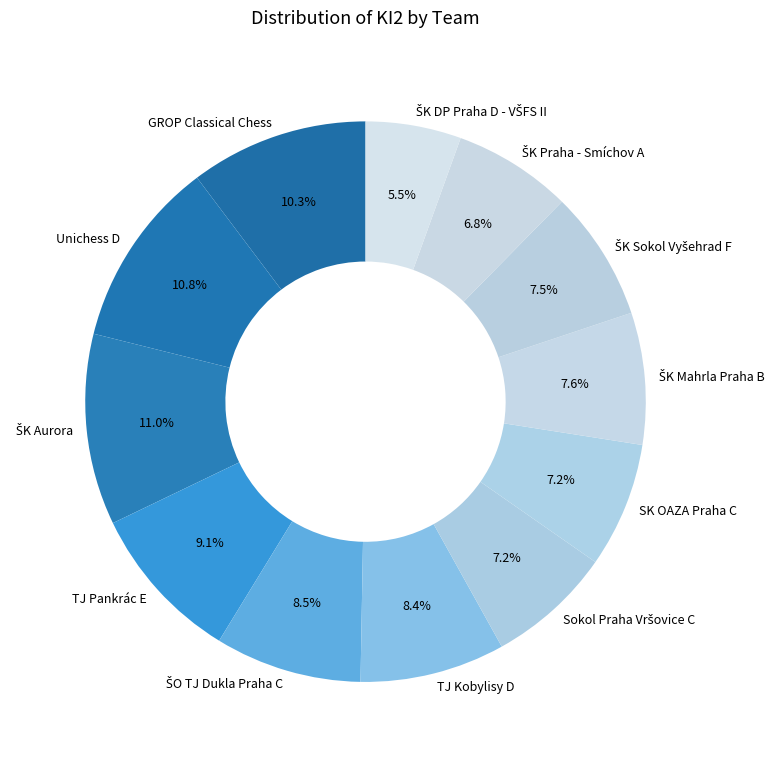

What percentage is NOT represented by TJ Kobylisy D?

91.6%